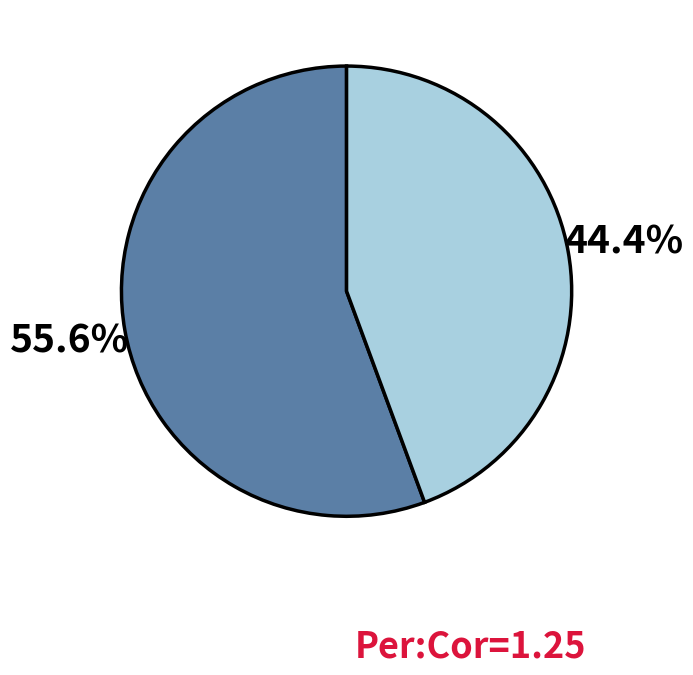

Is there a majority slice in this chart?

Yes